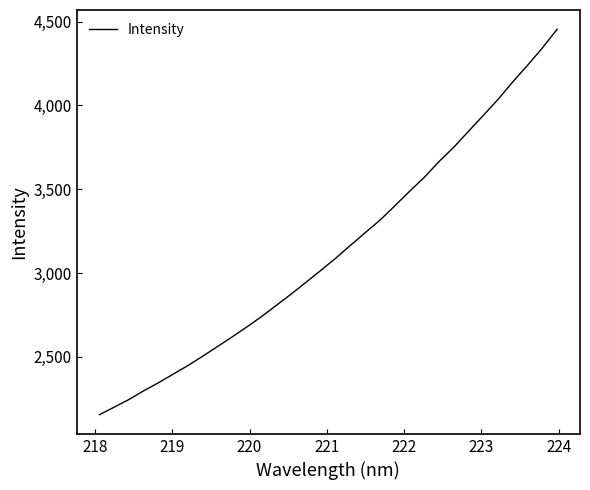

What is the minimum value shown in the chart?

2156.0